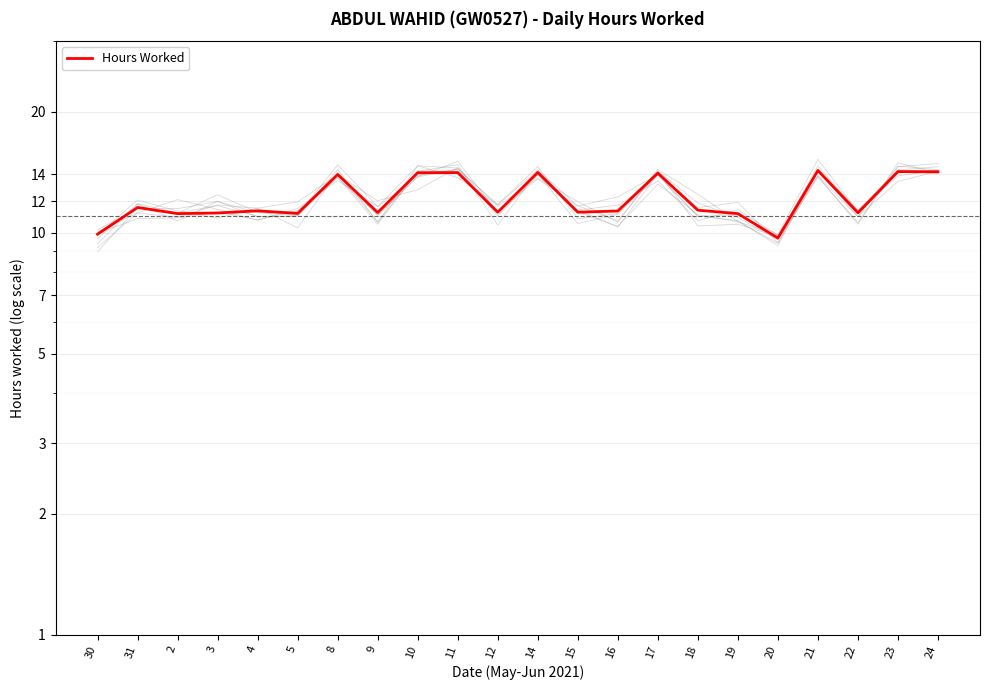

What is the label of the 15th point from the right?

9